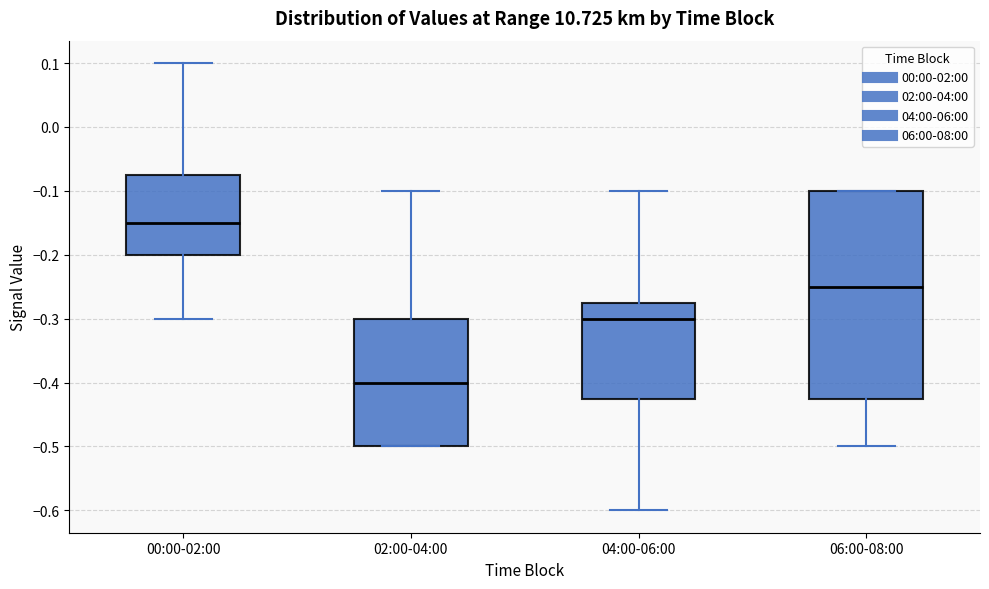

Reading left to right, transcribe this box plot: for each box, give where its median line is, the range the box spans, and where its two whiskers end, as read against the y-axis. The values are not printed on the chart, so give them approximately, as read against the axis.

00:00-02:00: median -0.15, box -0.20 to -0.07, whiskers -0.30 to 0.10
02:00-04:00: median -0.40, box -0.50 to -0.30, whiskers -0.50 to -0.10
04:00-06:00: median -0.30, box -0.42 to -0.27, whiskers -0.60 to -0.10
06:00-08:00: median -0.25, box -0.42 to -0.10, whiskers -0.50 to -0.10